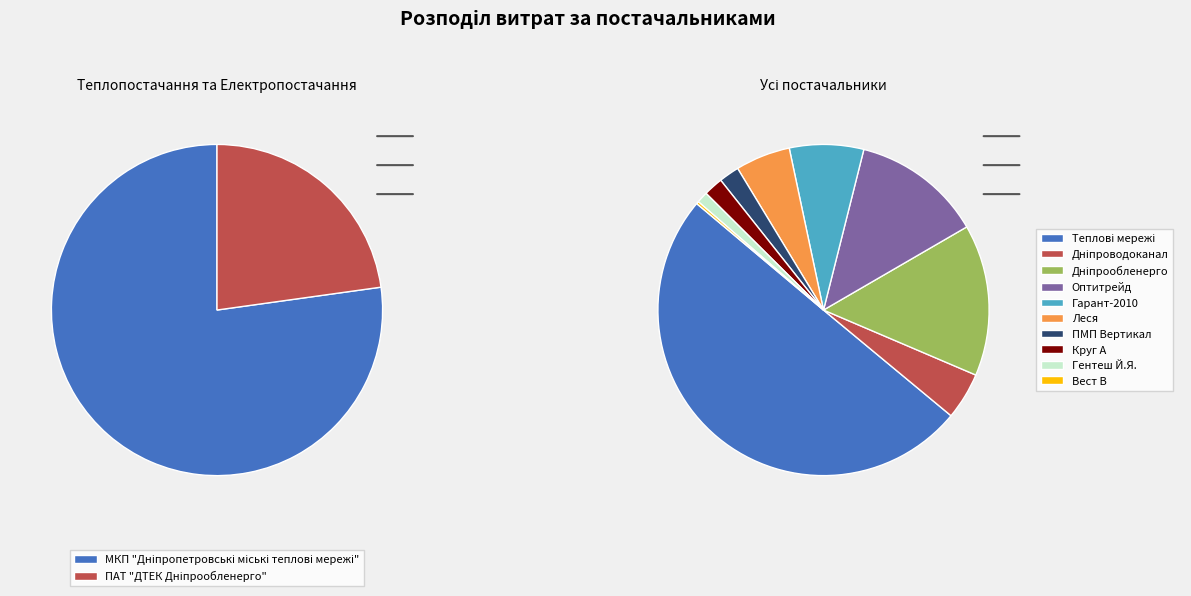

What is the ratio of the value at МКП "Дніпропетровські міські теплові мережі" to the value at ТОВ "Вест В"?

211.7